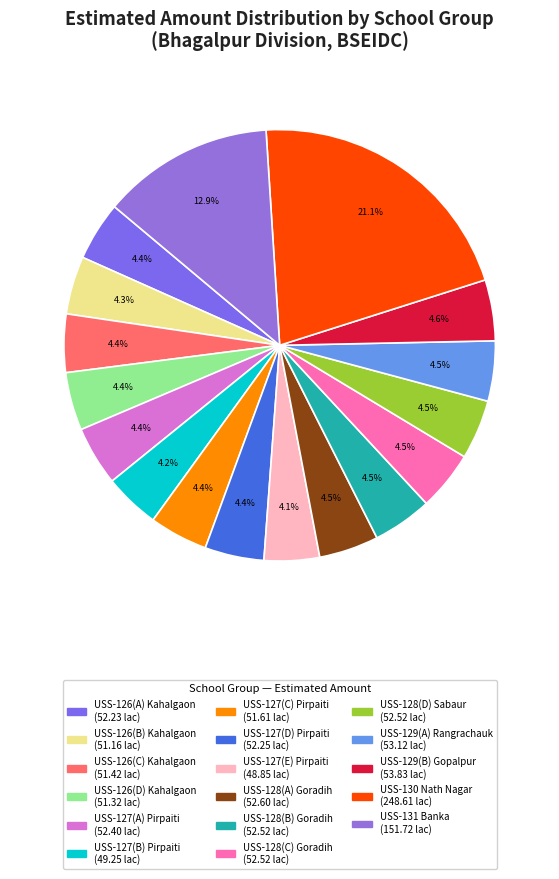

Which category has the smallest portion of the pie?

USS-127(E) Pirpaiti